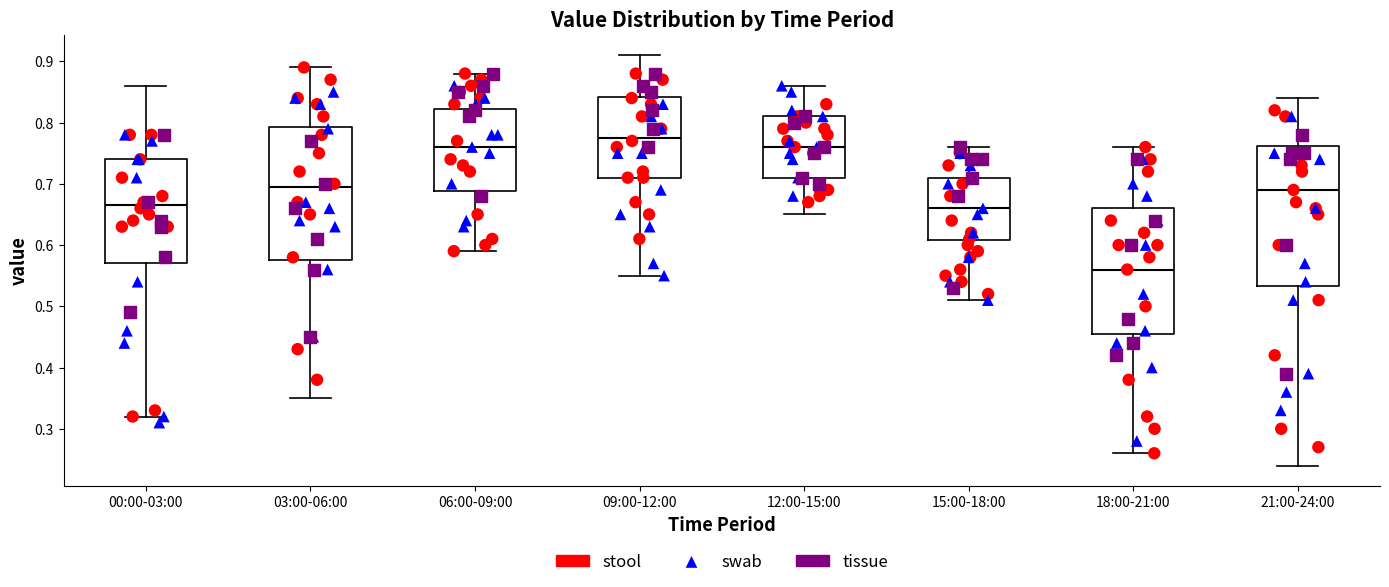

Reading left to right, transcribe this box plot: for each box, give where its median line is, the range the box spans, and where its two whiskers end, as read against the y-axis. The values are not printed on the chart, so give them approximately, as read against the axis.

00:00-03:00: median 0.67, box 0.57 to 0.74, whiskers 0.32 to 0.86
03:00-06:00: median 0.70, box 0.58 to 0.79, whiskers 0.35 to 0.89
06:00-09:00: median 0.76, box 0.69 to 0.82, whiskers 0.59 to 0.88
09:00-12:00: median 0.78, box 0.71 to 0.84, whiskers 0.55 to 0.91
12:00-15:00: median 0.76, box 0.71 to 0.81, whiskers 0.65 to 0.86
15:00-18:00: median 0.66, box 0.61 to 0.71, whiskers 0.51 to 0.76
18:00-21:00: median 0.56, box 0.46 to 0.66, whiskers 0.26 to 0.76
21:00-24:00: median 0.69, box 0.53 to 0.76, whiskers 0.24 to 0.84